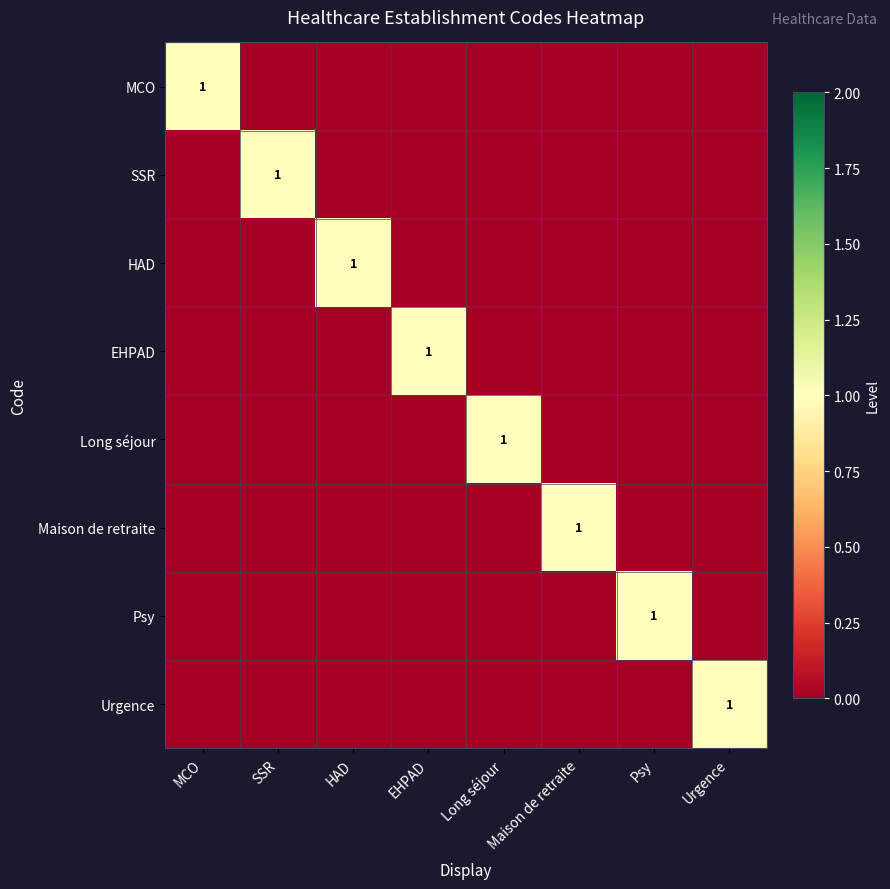

Which has a higher value, Psy or Maison de retraite?

Psy